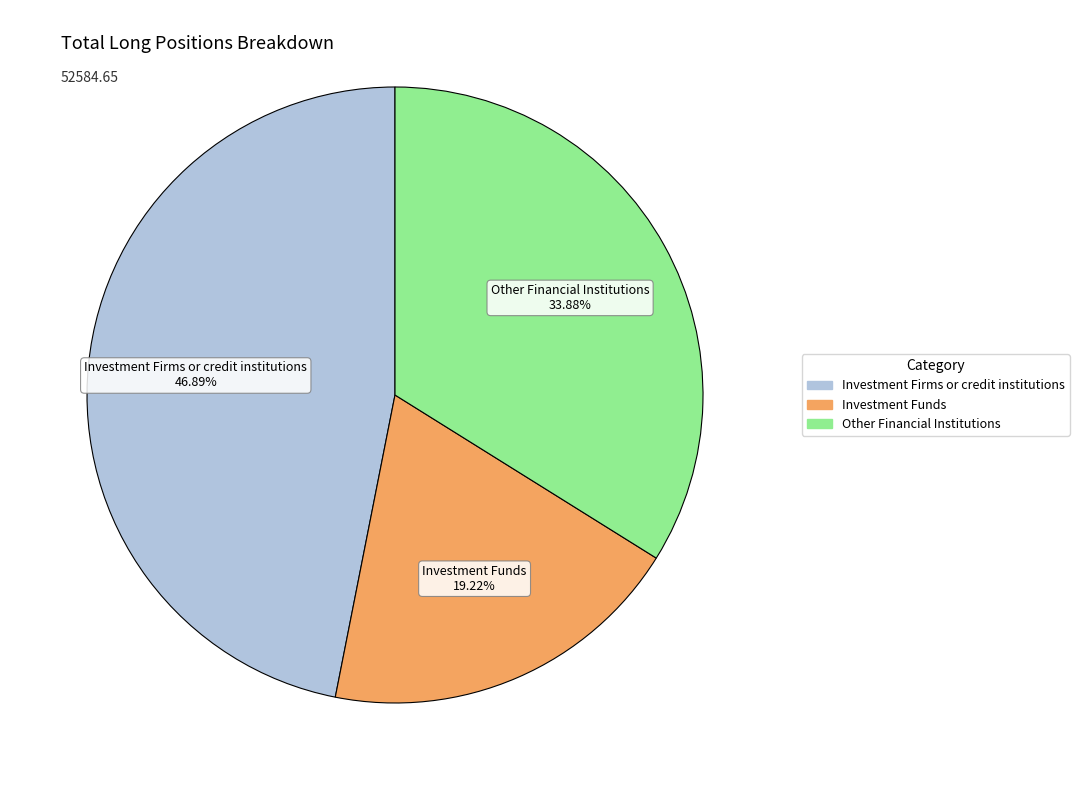

Does any single category account for the majority?

No